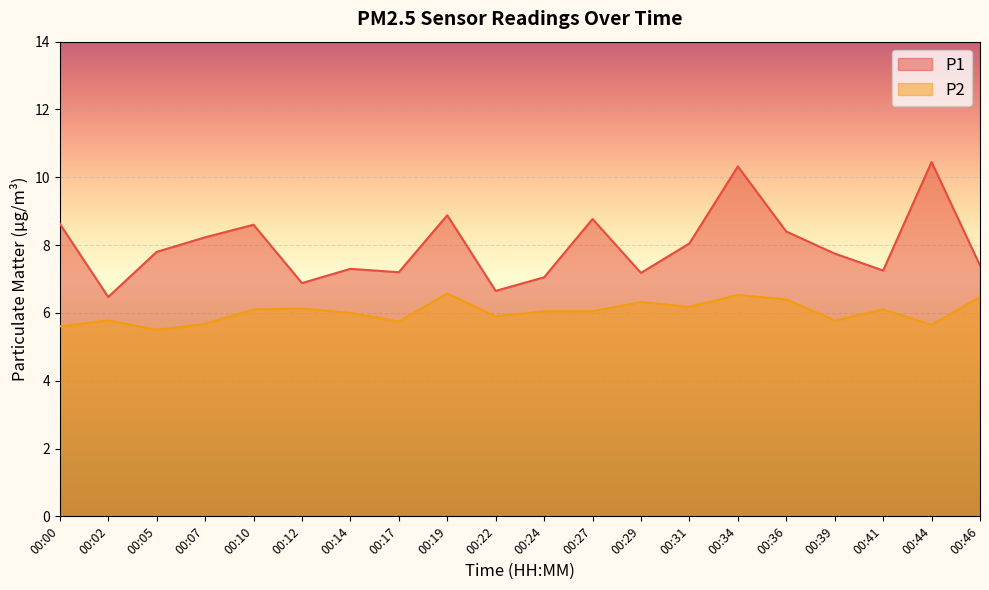

True or false: P1 and P2 intersect in this chart.

False